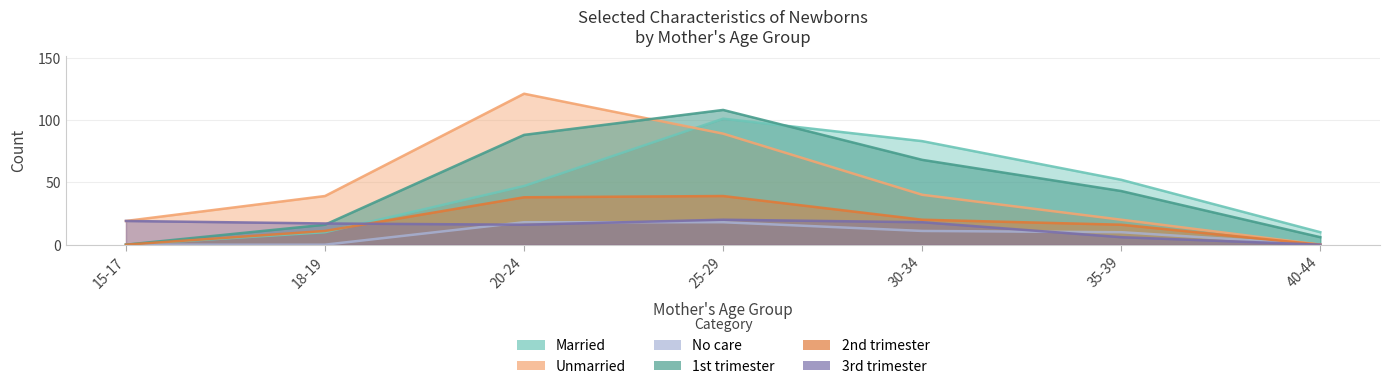

At 18-19, list the series in order from largest to smallest.

Unmarried, 3rd trimester, 1st trimester, 2nd trimester, Married, No care